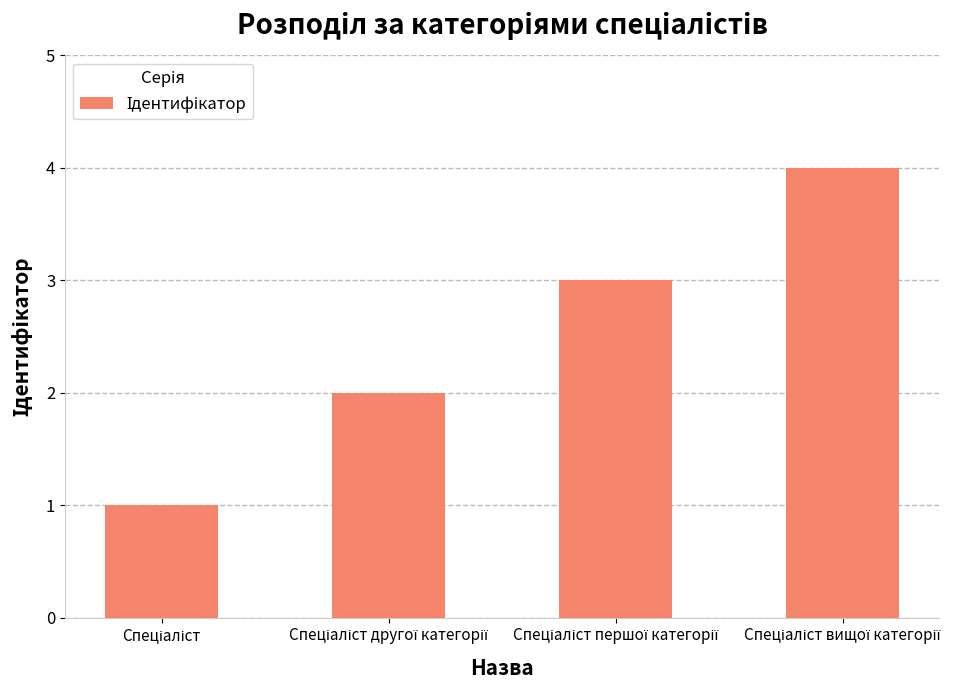

Does the chart contain any negative values?

No